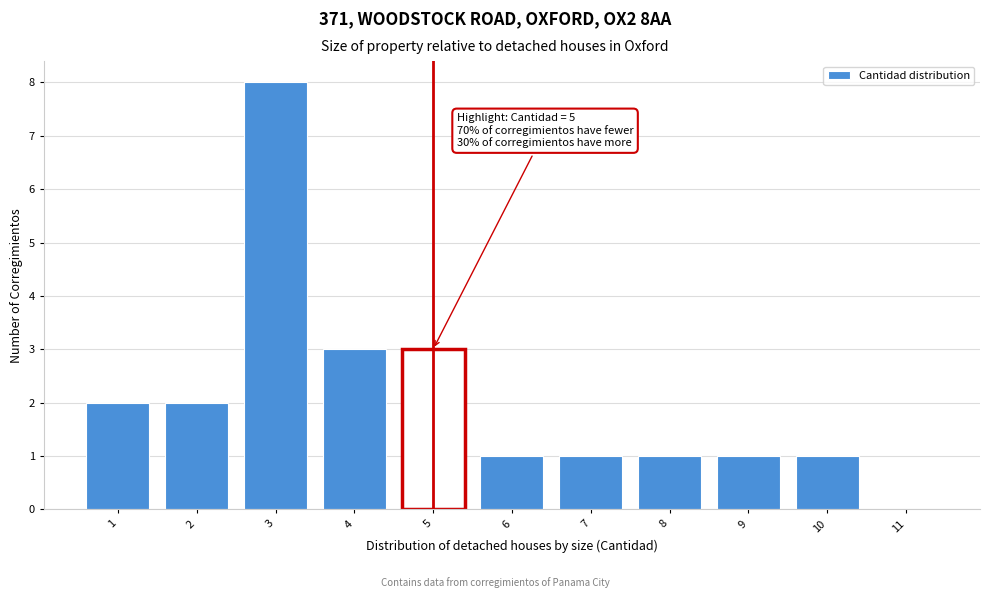

Over which range of the x-axis is the bar tallest?

2.5 to 3.5